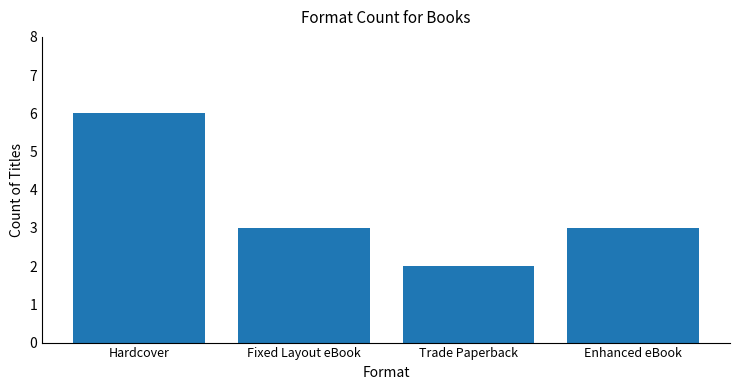

Between Trade Paperback and Fixed Layout eBook, which is larger?

Fixed Layout eBook